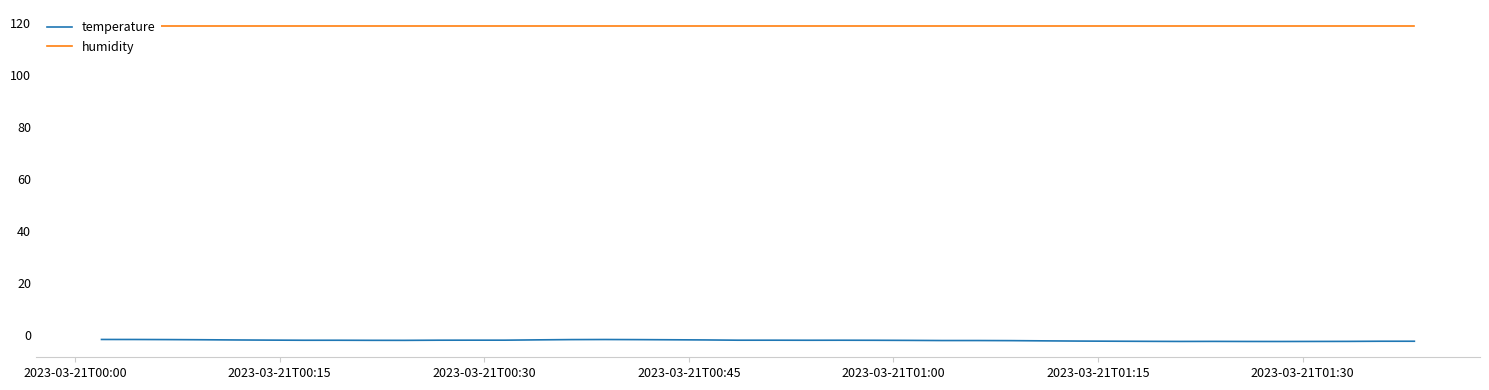

True or false: humidity has a value of 172.9 at 15.

False